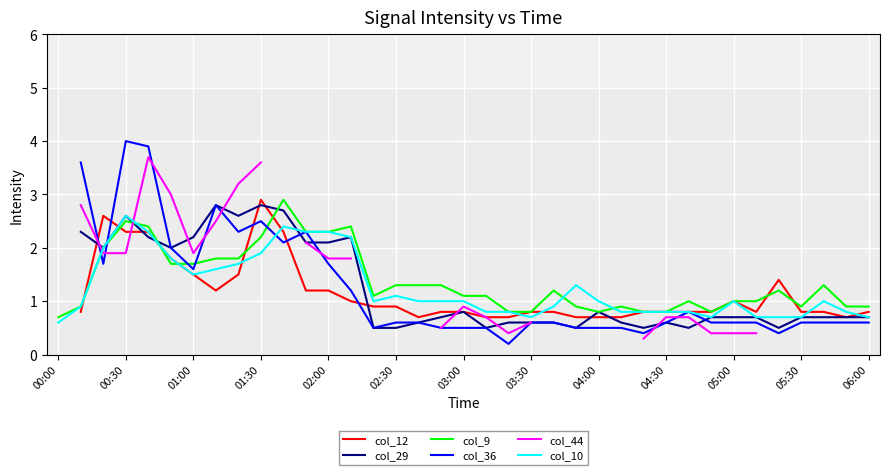

How many categories are shown in the chart?

37